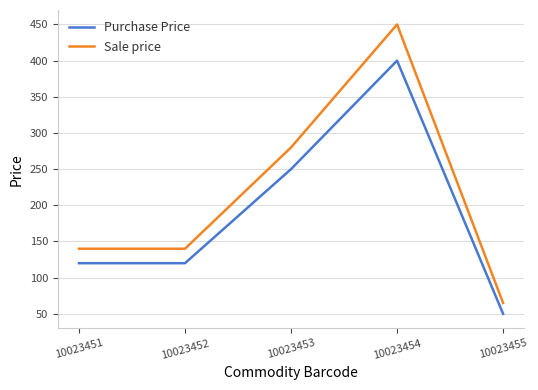

Which category has the highest value across all series?

10023454